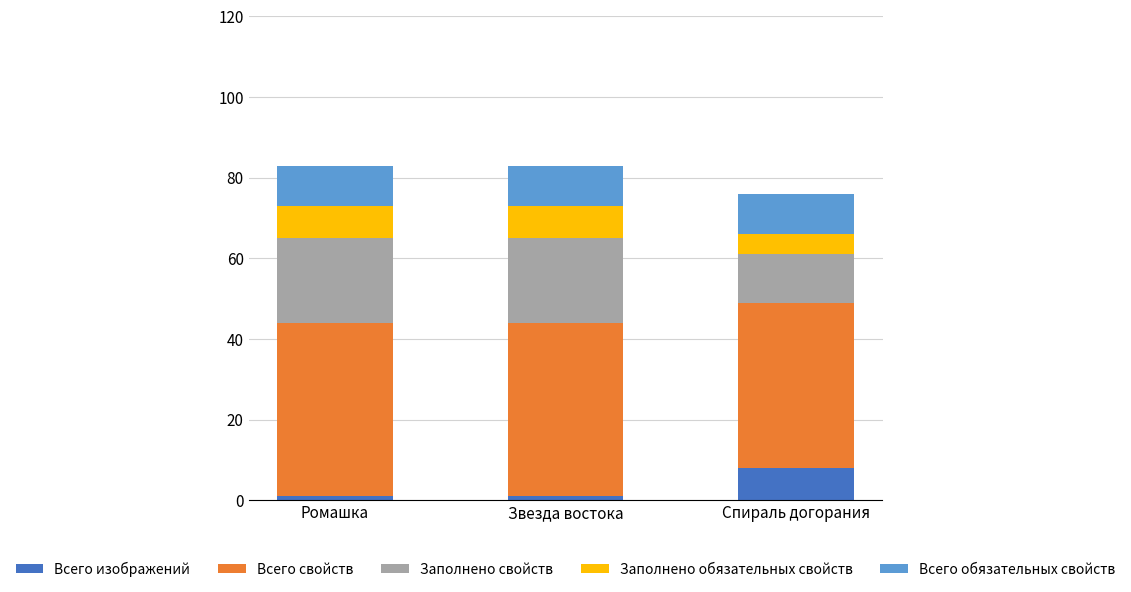

What is the difference between the maximum and minimum values in the Всего изображений series?

7